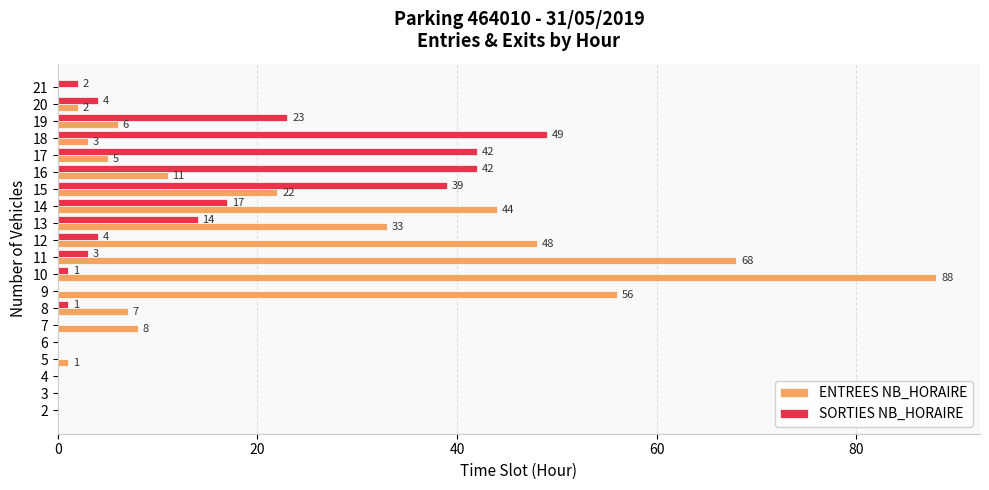

Which series changed the most between 8 and 10?

ENTREES NB_HORAIRE